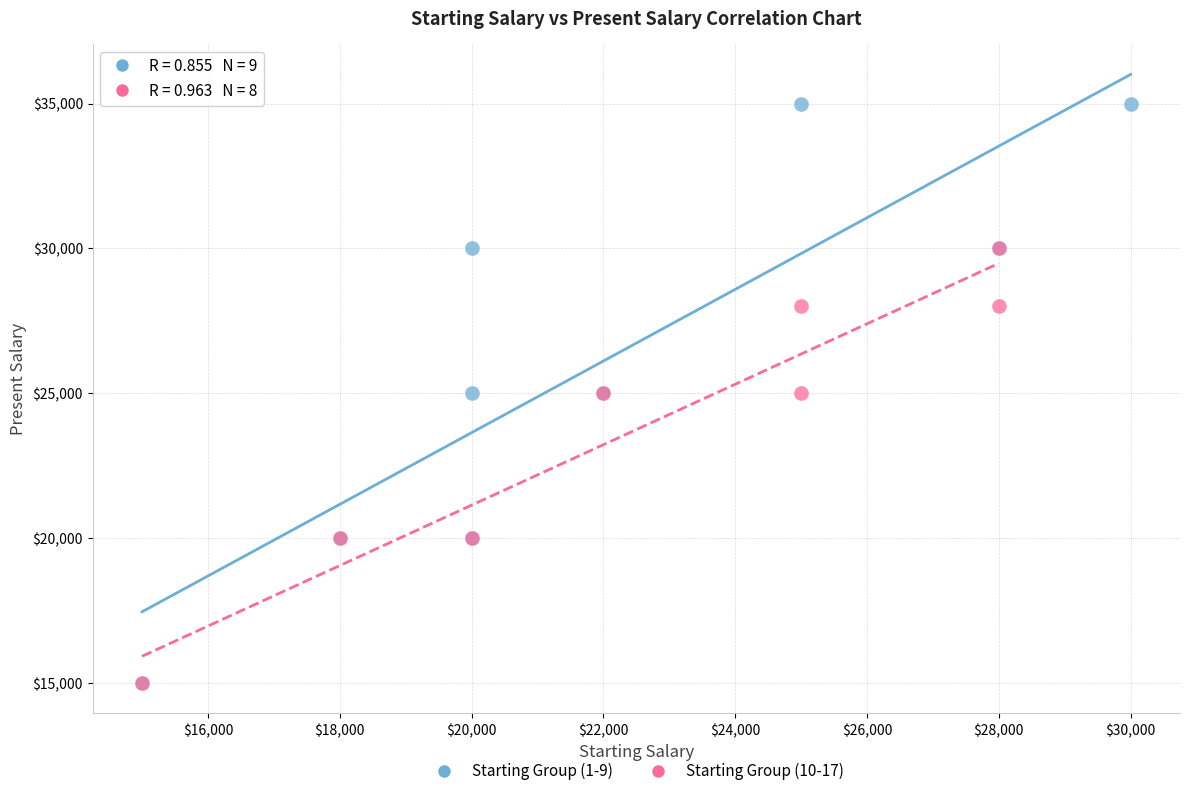

Which series contains the highest Y value?

Starting Group (1-9)